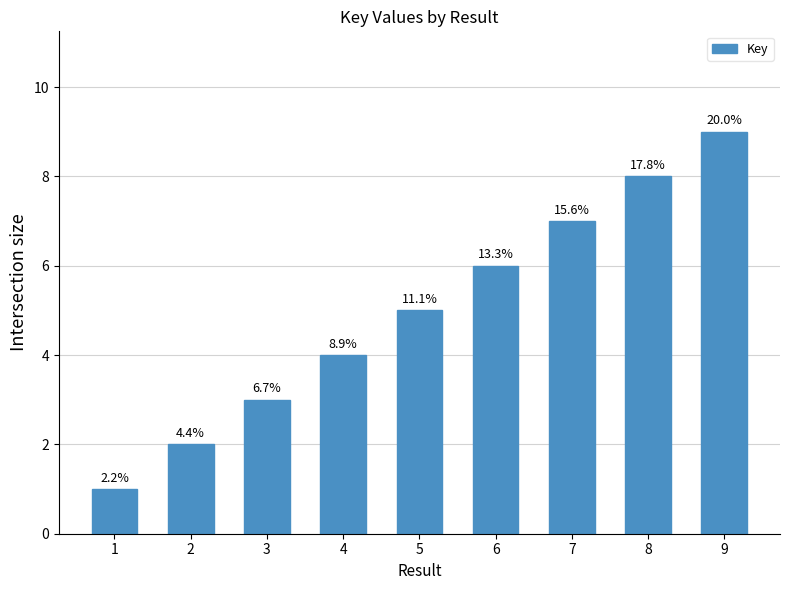

How many bars are there in total?

9